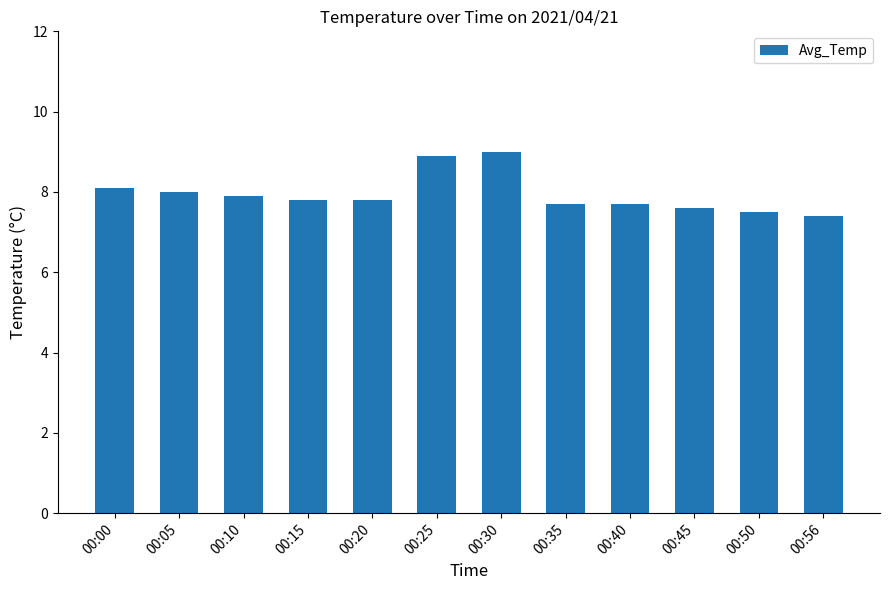

What is the average value?

8.0